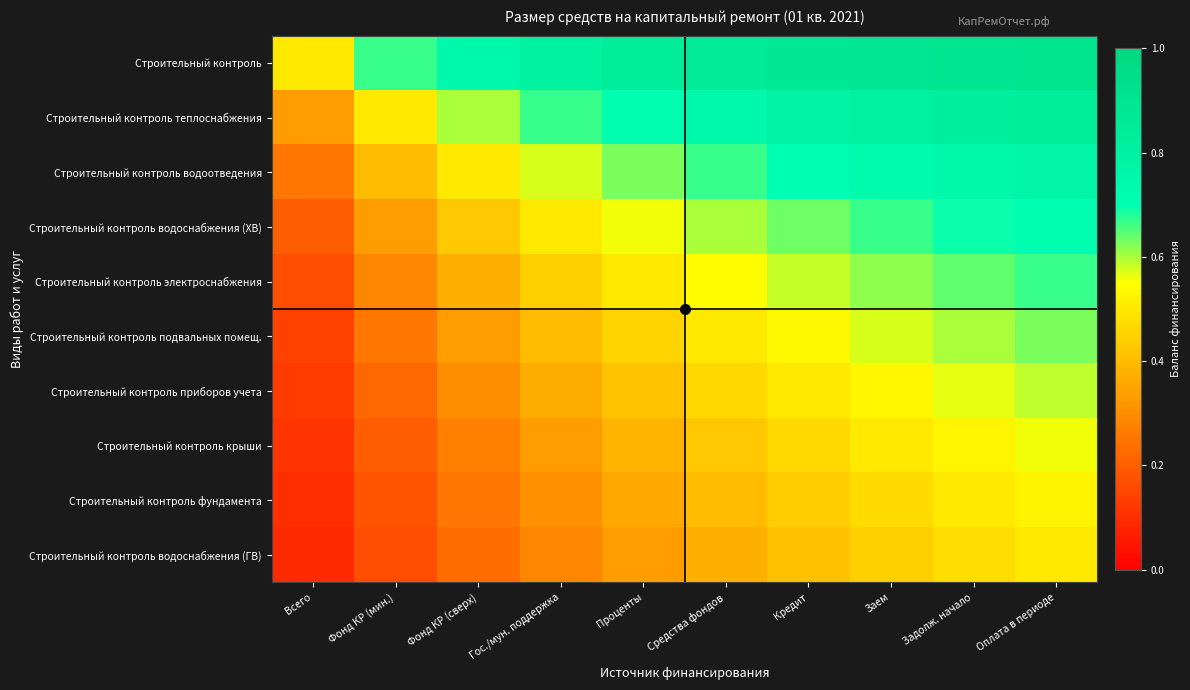

At Фонд КР (сверх), list the series in order from smallest to largest.

Строительный контроль водоснабжения (ГВ), Строительный контроль фундамента, Строительный контроль крыши, Строительный контроль приборов учета, Строительный контроль подвальных помещ., Строительный контроль электроснабжения, Строительный контроль водоснабжения (ХВ), Строительный контроль водоотведения, Строительный контроль теплоснабжения, Строительный контроль